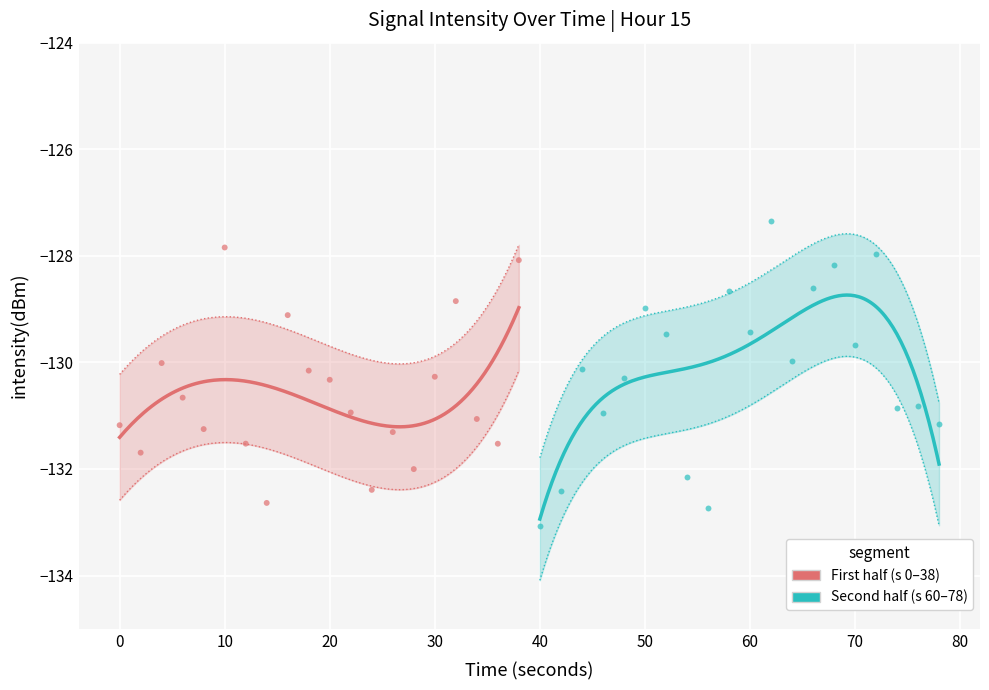

Between 20 and 39, which is larger?

39